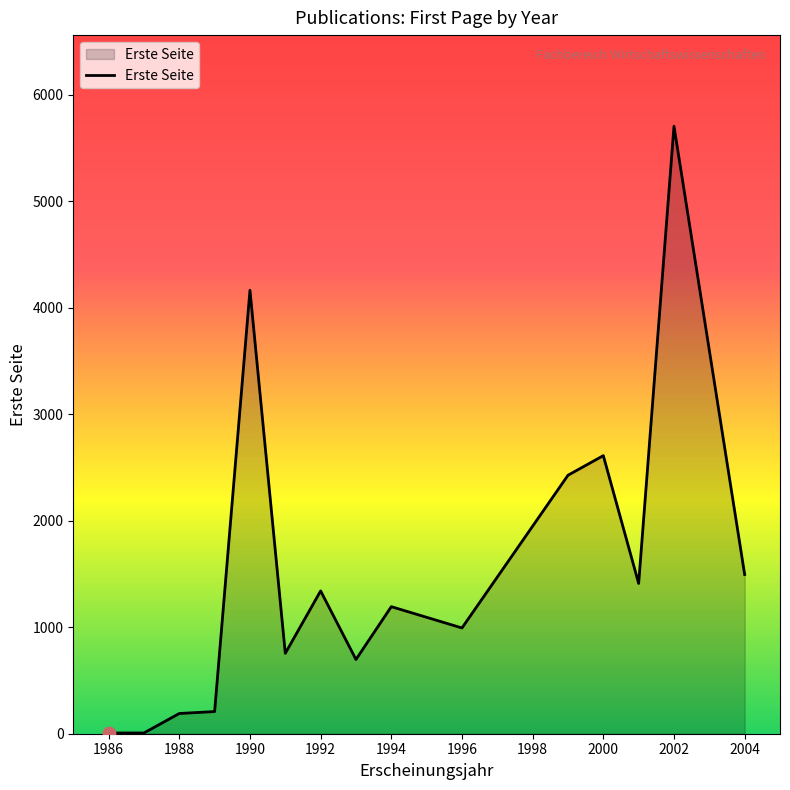

What is the difference between the maximum and minimum values?

5697